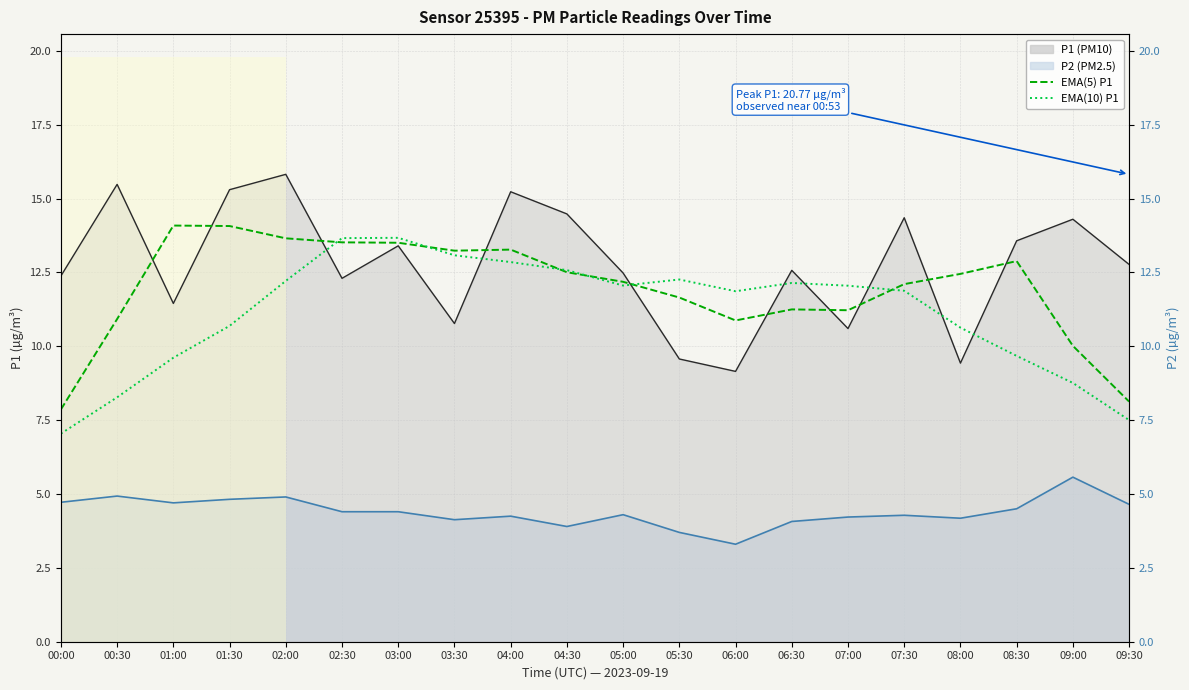

Where is the first local minimum for EMA(5) P1?

03:30